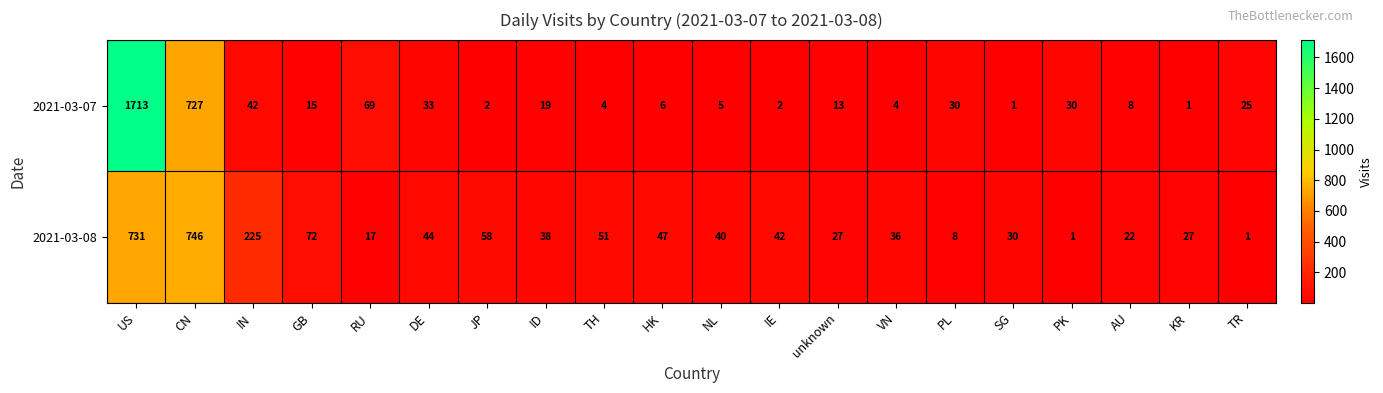

Rank the series at unknown from highest to lowest value.

2021-03-08, 2021-03-07